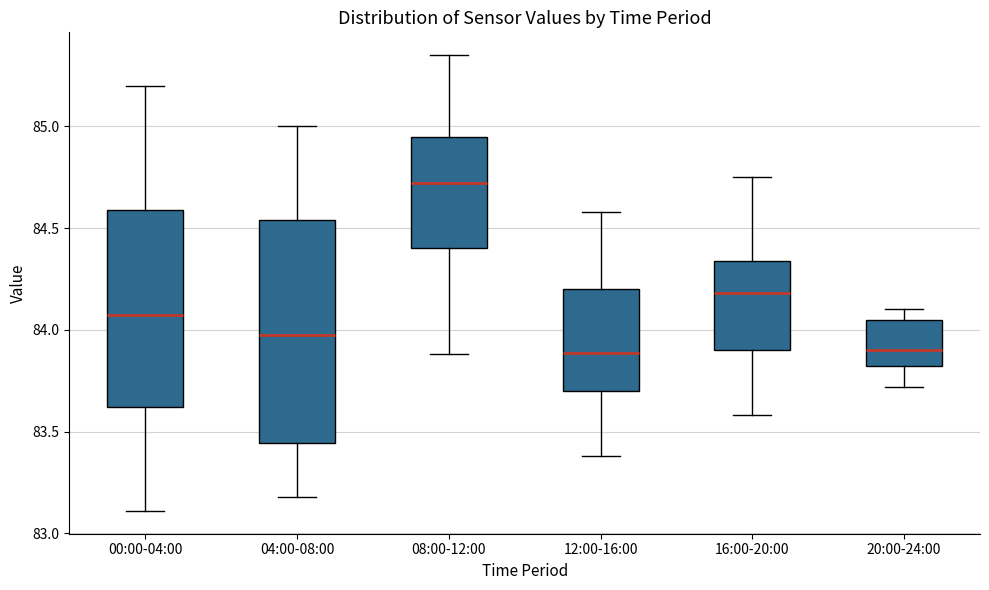

Reading left to right, transcribe this box plot: for each box, give where its median line is, the range the box spans, and where its two whiskers end, as read against the y-axis. The values are not printed on the chart, so give them approximately, as read against the axis.

00:00-04:00: median 84.10, box 83.60 to 84.60, whiskers 83.10 to 85.20
04:00-08:00: median 84.00, box 83.45 to 84.55, whiskers 83.20 to 85.00
08:00-12:00: median 84.70, box 84.40 to 84.95, whiskers 83.90 to 85.35
12:00-16:00: median 83.90, box 83.70 to 84.20, whiskers 83.40 to 84.60
16:00-20:00: median 84.20, box 83.90 to 84.35, whiskers 83.60 to 84.75
20:00-24:00: median 83.90, box 83.80 to 84.05, whiskers 83.70 to 84.10